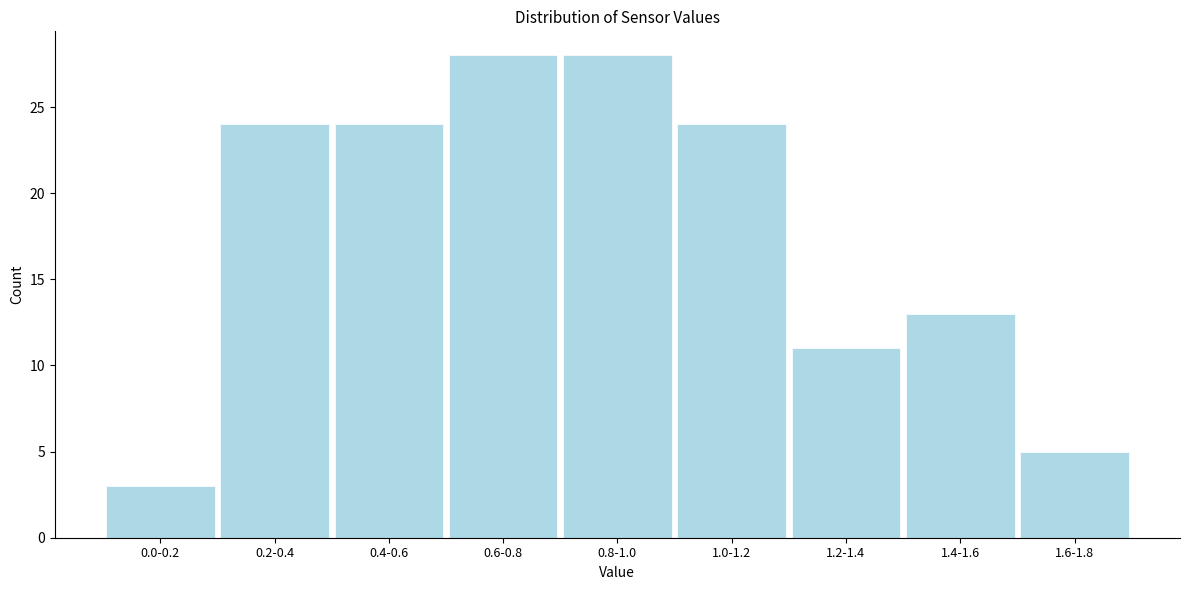

Reading left to right, what are all the values shown in this chart?

3	24	24	28	28	24	11	13	5